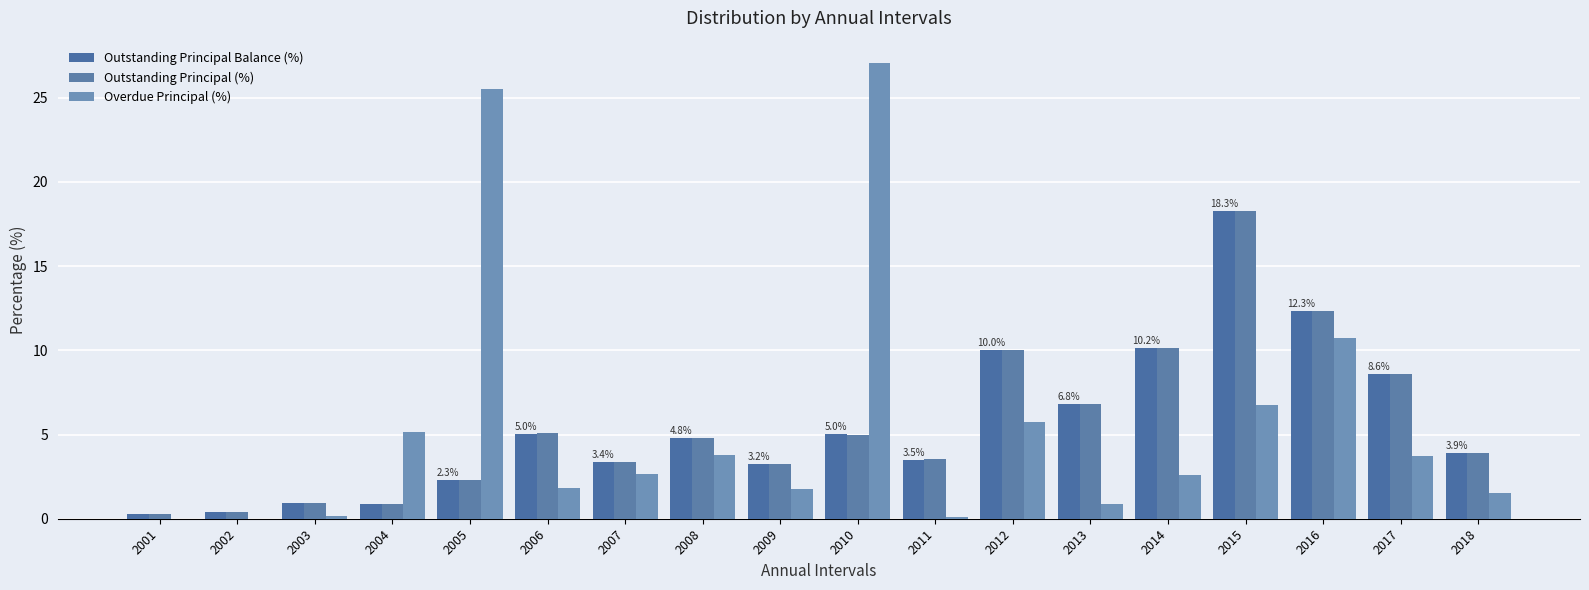

Which series has the widest spread of values?

Overdue Principal (%)